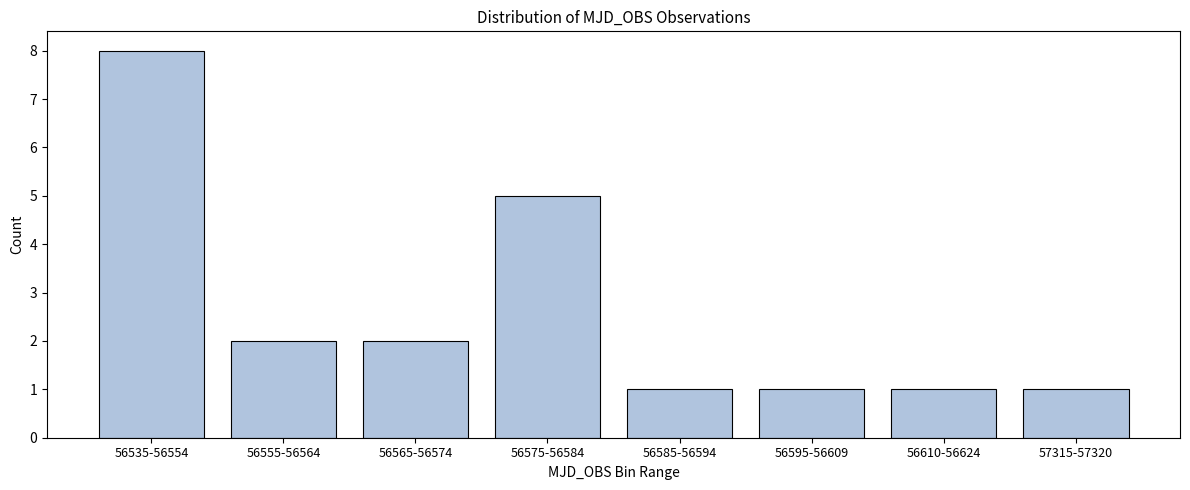

Reading right to left, what are all the values shown in this chart?

57315-57320=1	56610-56624=1	56595-56609=1	56585-56594=1	56575-56584=5	56565-56574=2	56555-56564=2	56535-56554=8